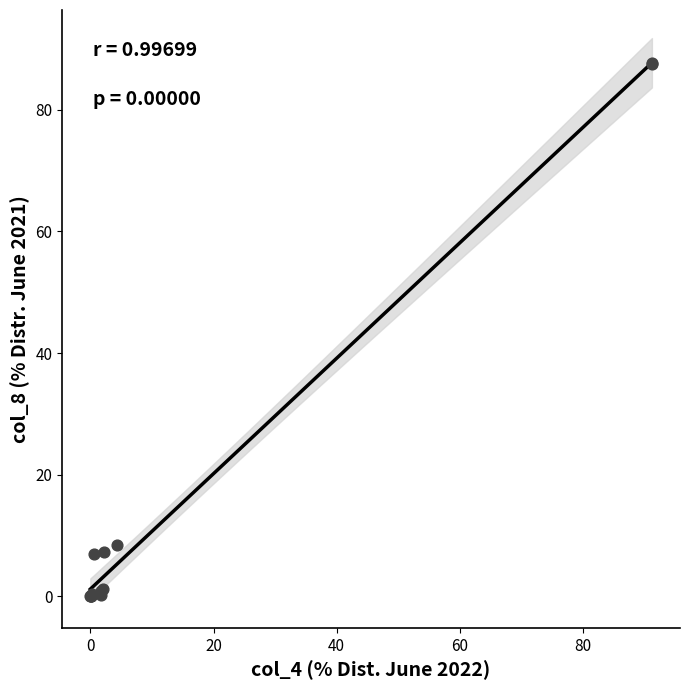

What Y value in the scatter plot is closest to 43?

8.5